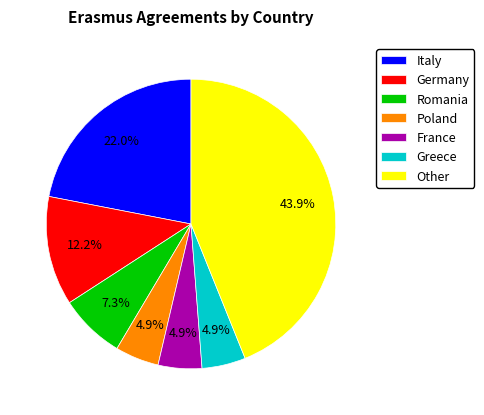

To the nearest percent, what portion does Romania represent?

7%